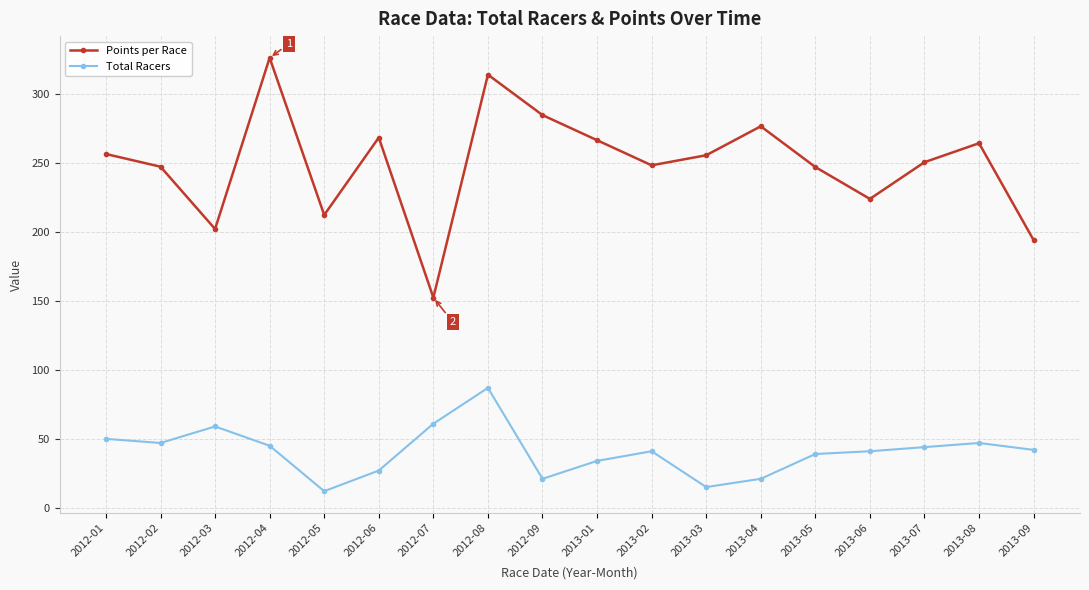

How many lines are shown in the chart?

2